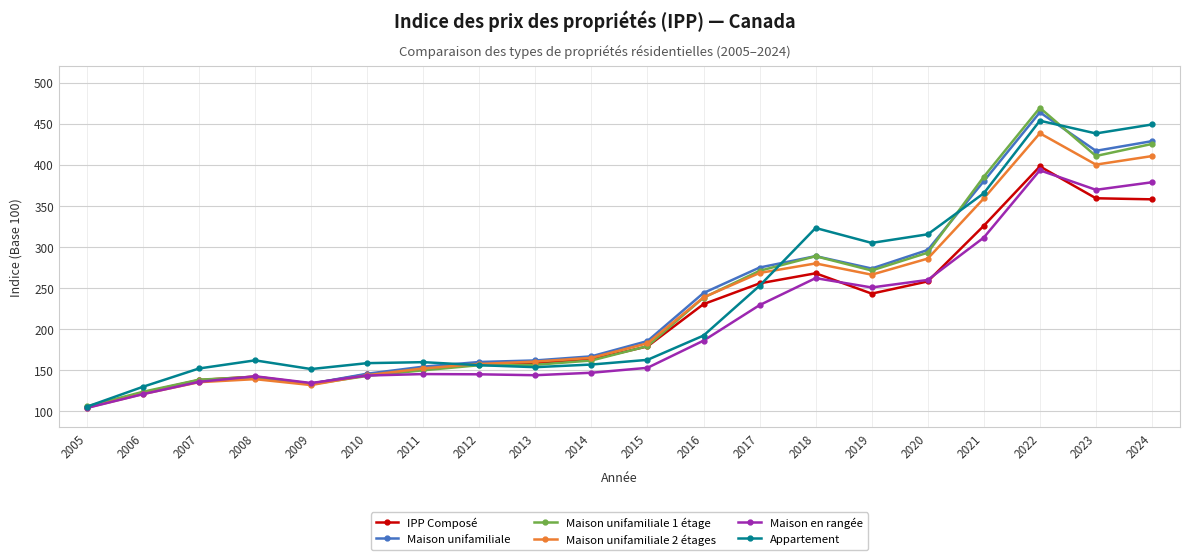

What is the total value across all series at 2024?

2449.3